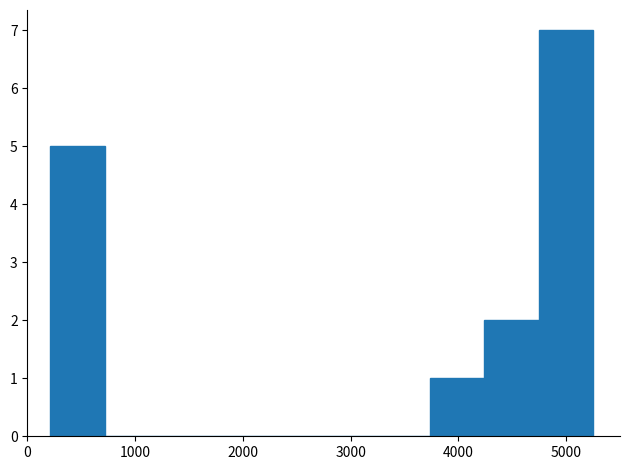

Reading left to right, transcribe this chart: for each bar, give the range it covers on the x-axis and its height. Neither the bar edges nor the heights are printed on the chart, so give them approximately, as read against the axes.

200 to 700: 5
700 to 1200: 0
1200 to 1700: 0
1700 to 2200: 0
2200 to 2700: 0
2700 to 3200: 0
3200 to 3700: 0
3700 to 4200: 1
4200 to 4700: 2
4700 to 5200: 7